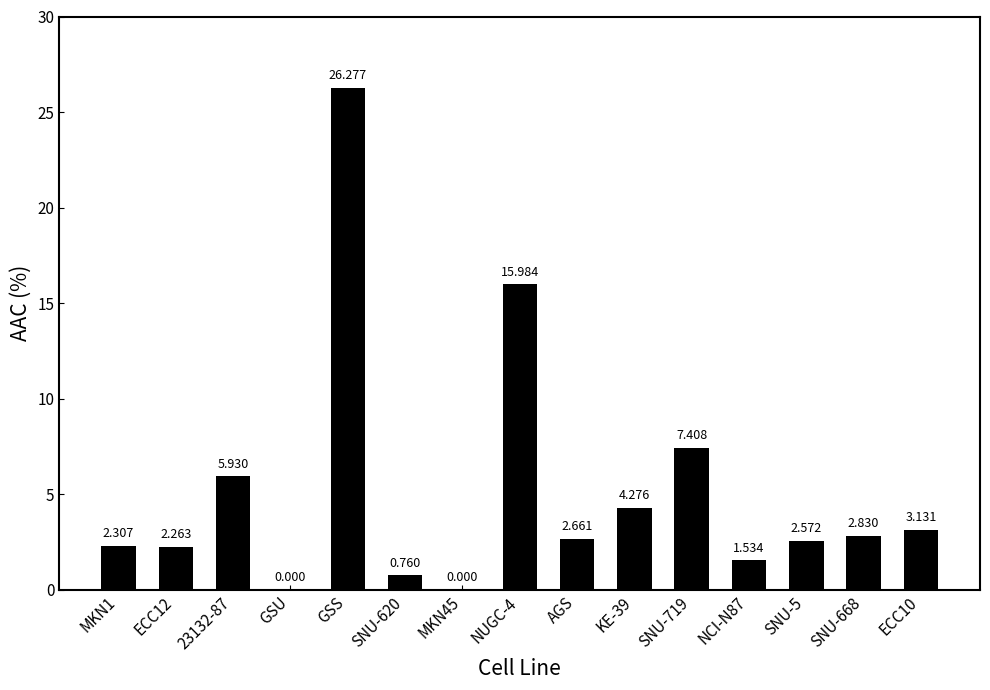

Which has a higher value, 23132-87 or ECC10?

23132-87